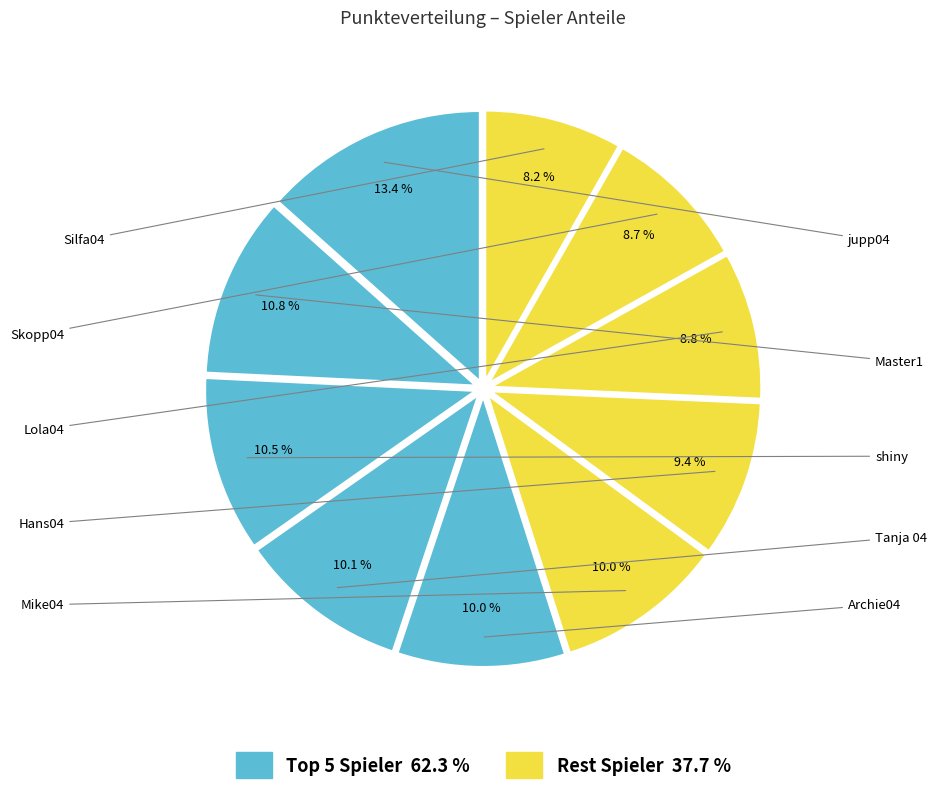

What is the smallest slice in the pie chart?

Silfa04